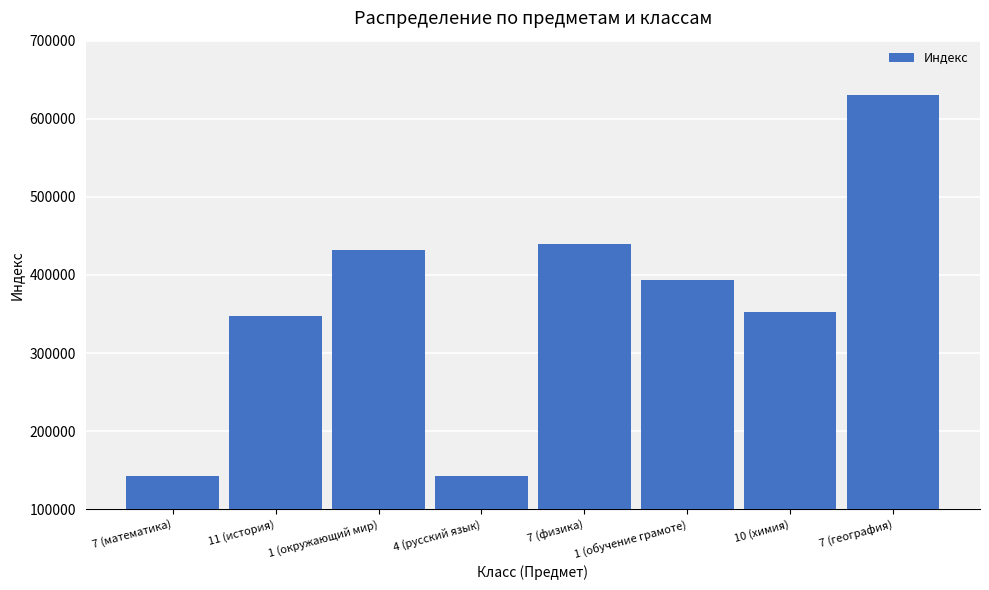

Where is the data nearest to the value 386365?

1 (обучение грамоте)